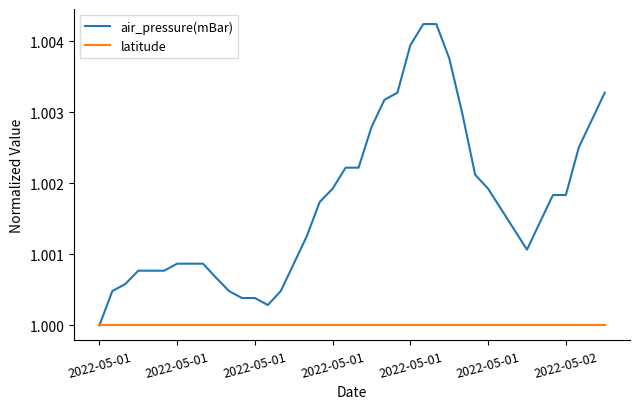

Rank the series by their maximum value, from highest to lowest.

air_pressure(mBar), latitude